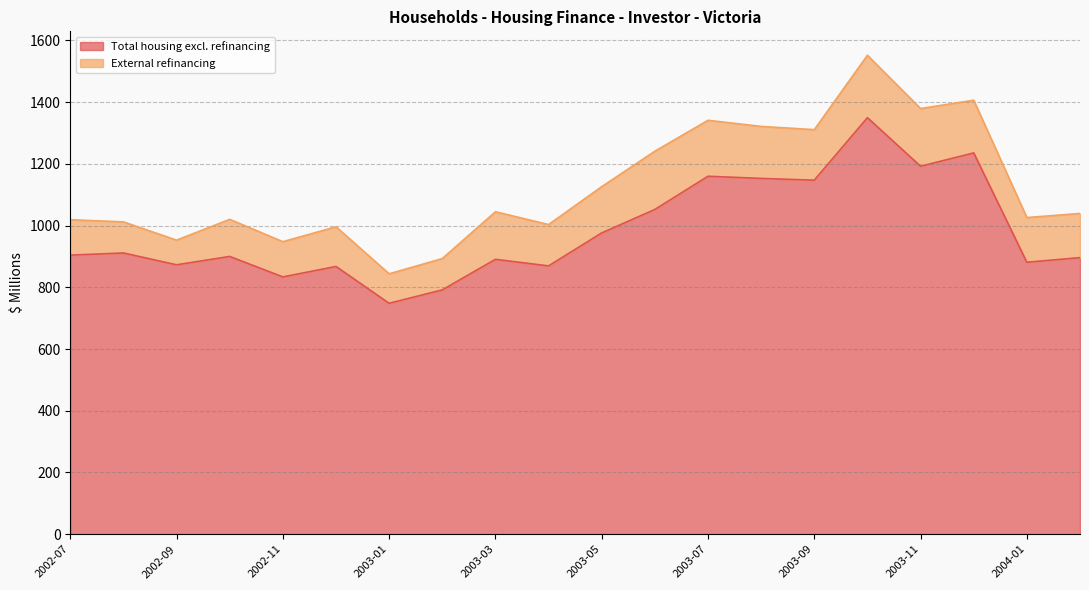

What position from the left is 2002-12?

6